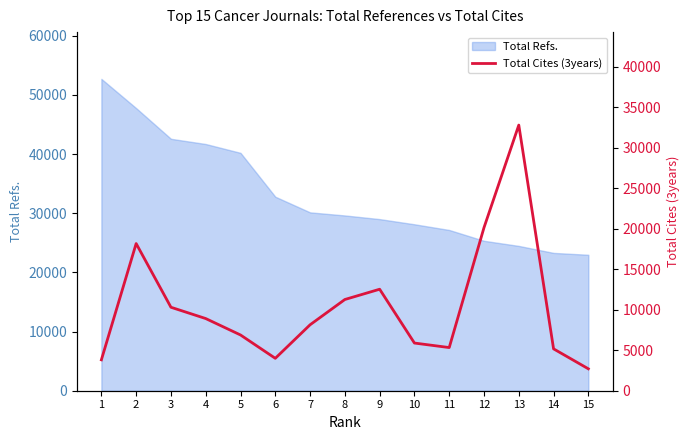

List the labels in order of value, smallest first.

15, 1, 6, 14, 11, 10, 5, 7, 4, 3, 8, 9, 2, 12, 13